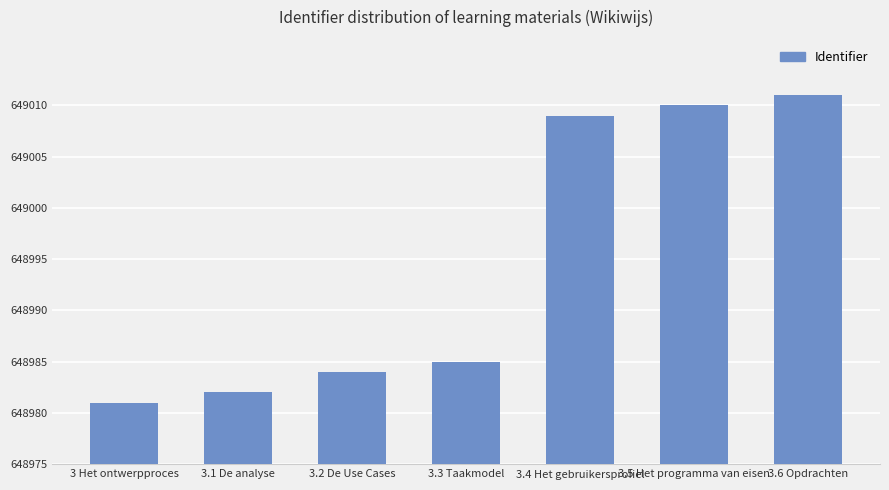

Are the bars grouped side by side (vs. stacked)?

No